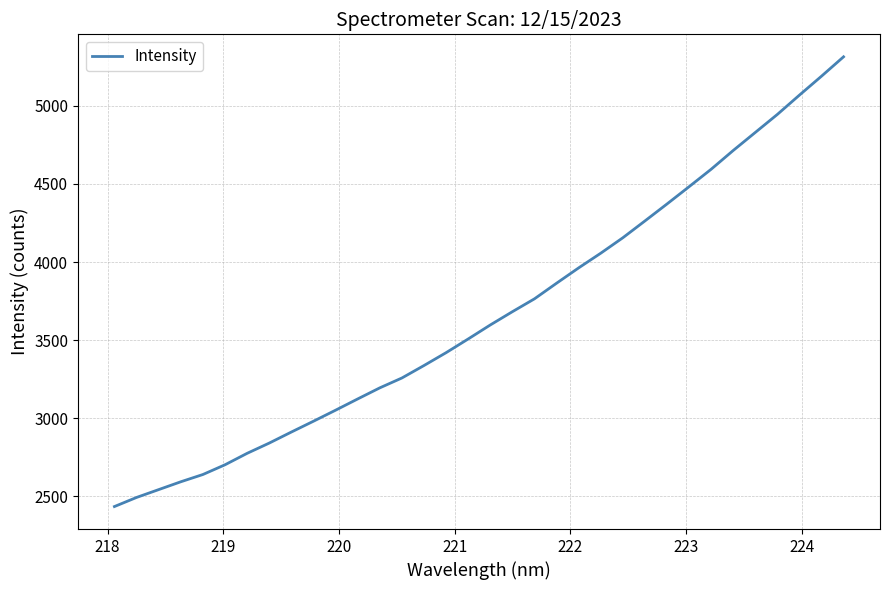

What is the maximum value shown in the chart?

5314.4